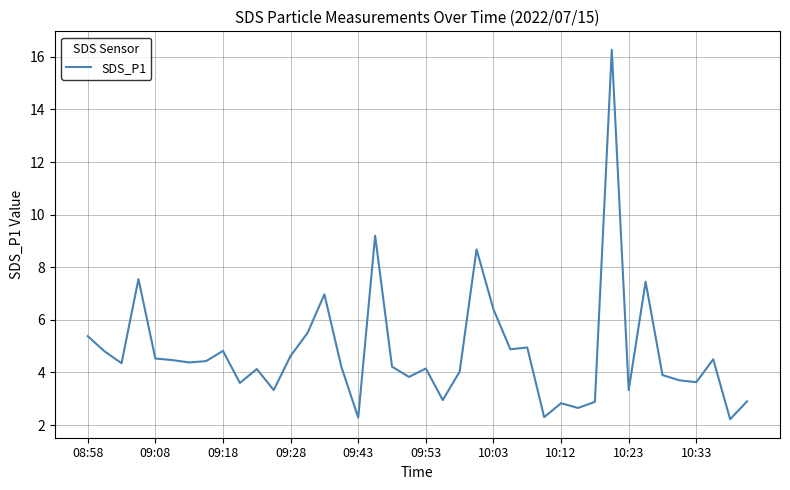

Does the chart have visible grid lines?

Yes